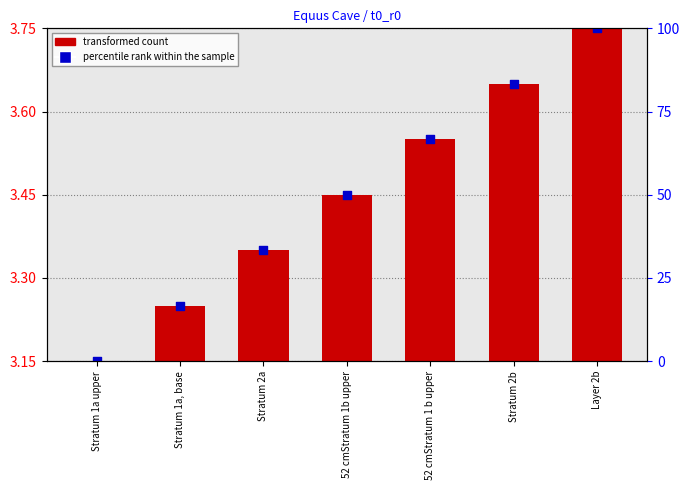

Which series contains the highest Y value?

percentile rank within the sample